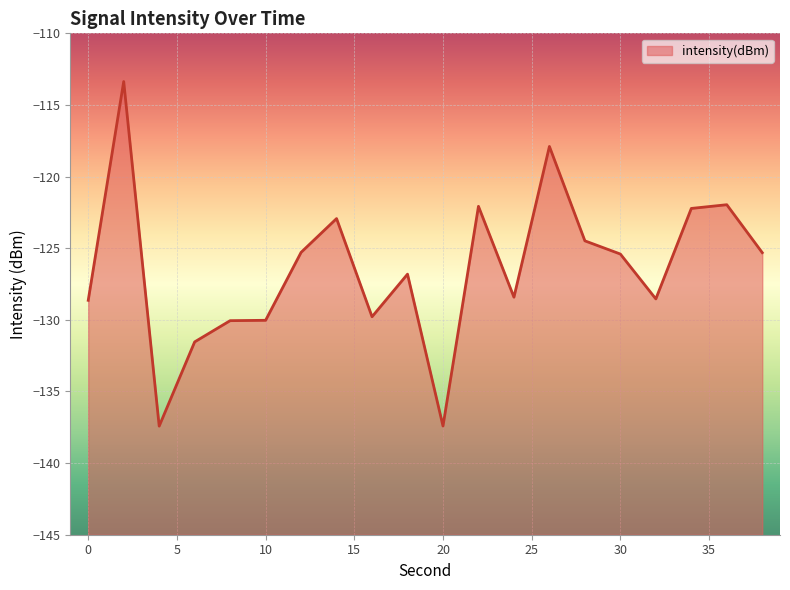

Does the chart display data point markers on the line(s)?

No